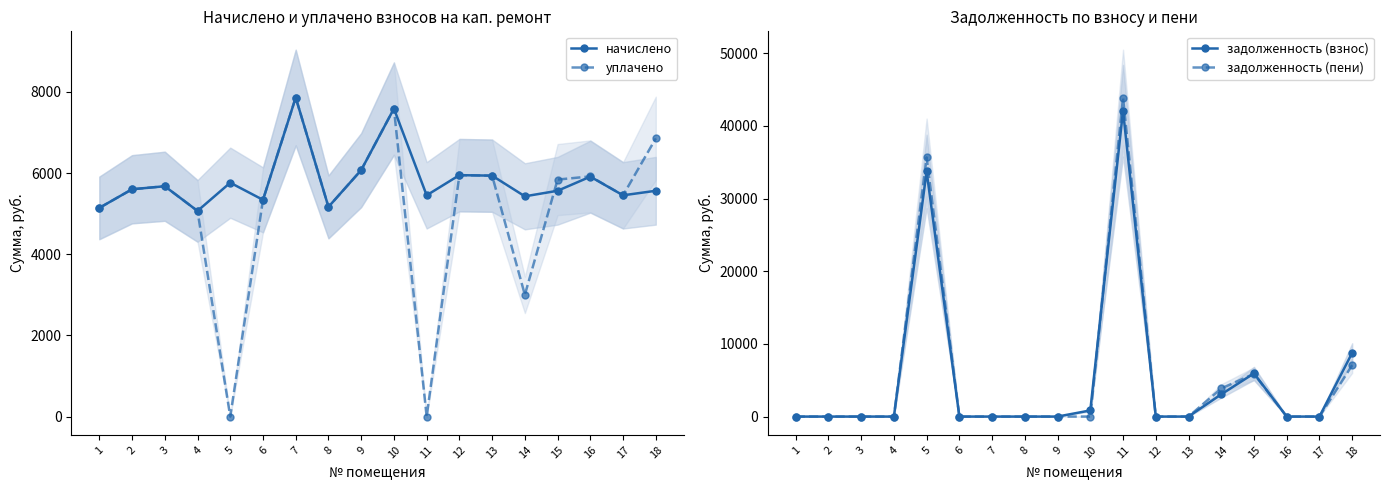

How many data points in начислено are less than 5601?

9